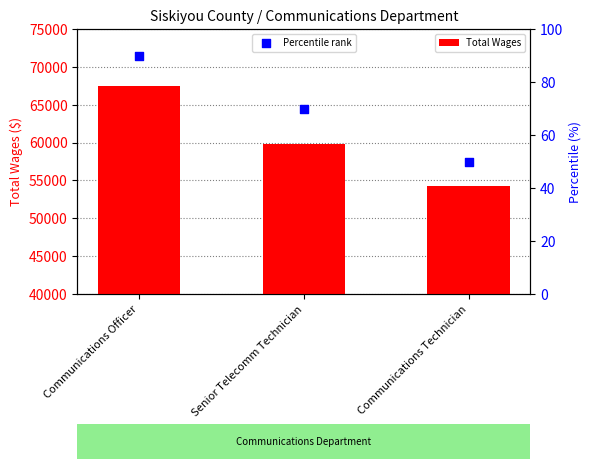

At which category is the sum across all series the highest?

Communications Officer